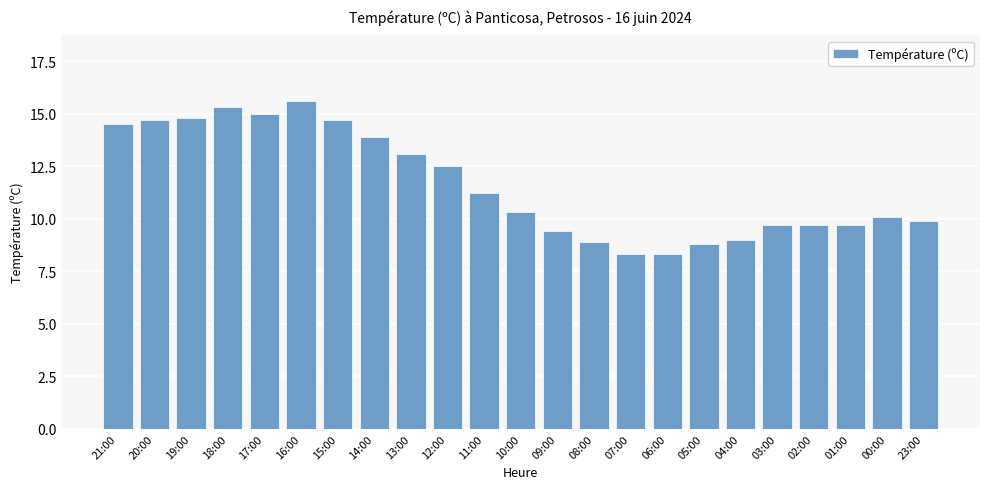

What is the value of the 2nd bar from the left?

14.7